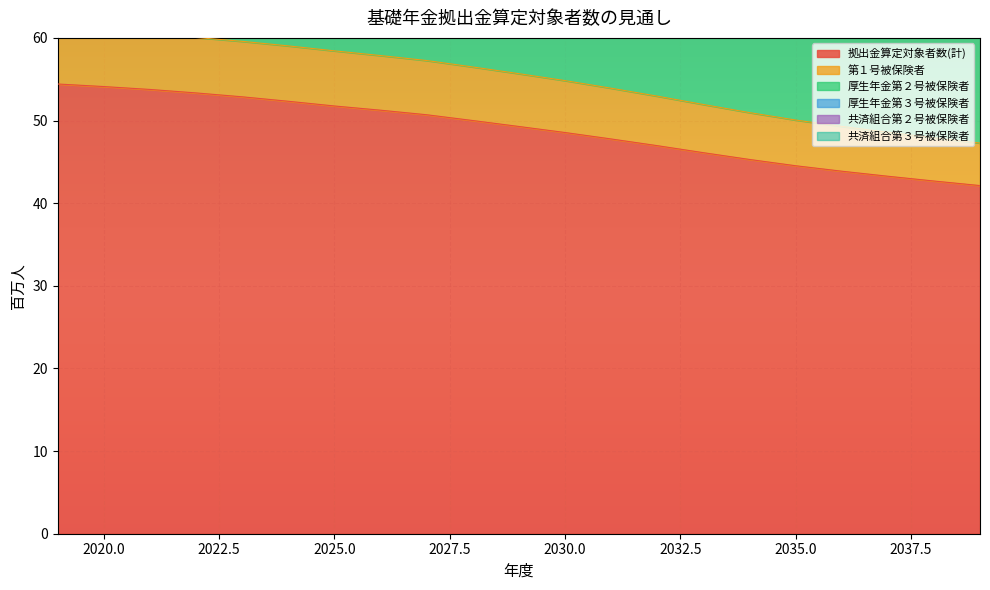

Which series has the largest range (max minus min)?

厚生年金第２号被保険者